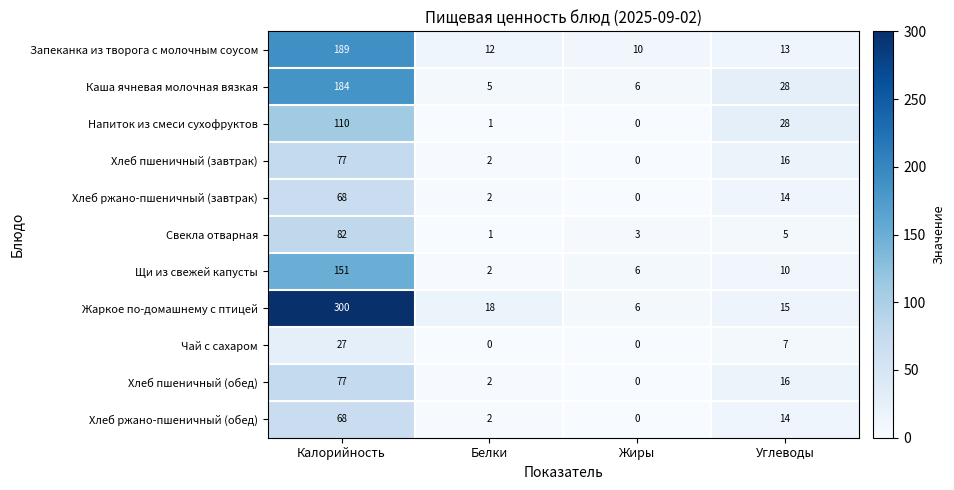

At which category is the sum across all series the highest?

Калорийность